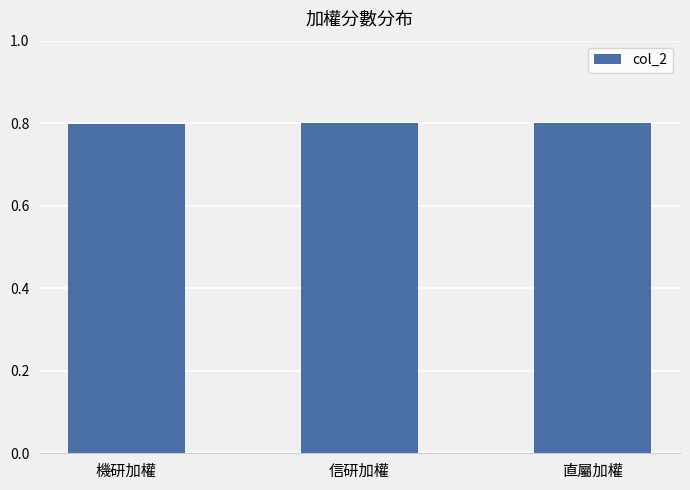

What is the sum of all values?

2.4